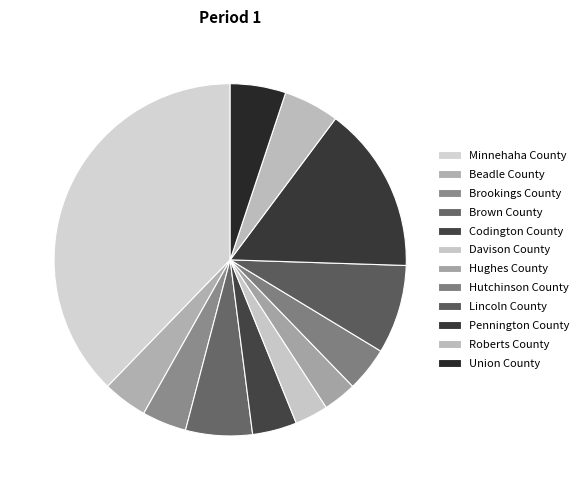

Do Pennington County and Lincoln County together represent more than half of the pie?

No